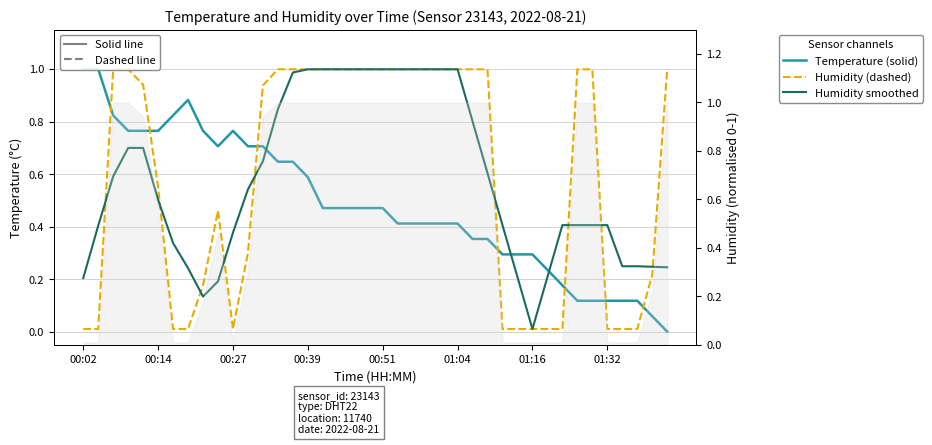

How many data points in Temperature (solid) are above 0?

39